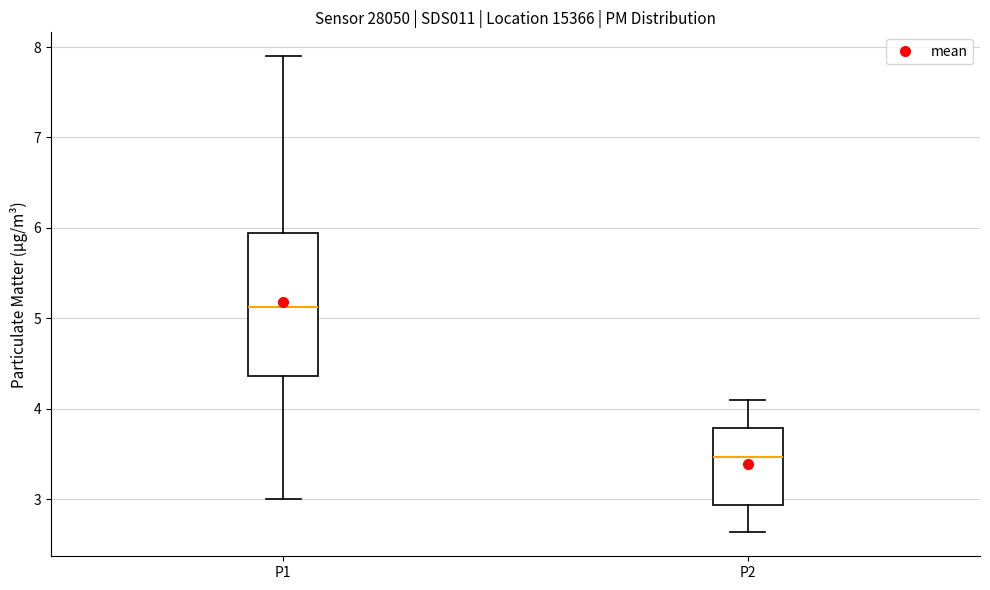

Reading left to right, read every box against the y-axis: the position of its median line, the range the box covers, and the ends of its whiskers. The values are not printed on the chart, so give them approximately, as read against the axis.

P1: median 5.1, box 4.4 to 5.9, whiskers 3.0 to 7.9
P2: median 3.5, box 2.9 to 3.8, whiskers 2.6 to 4.1